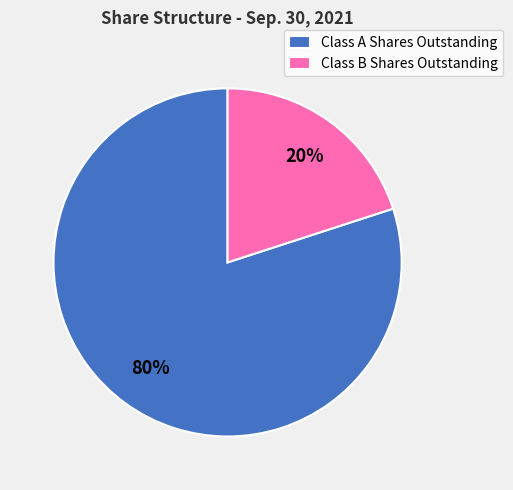

To the nearest percent, what is the difference between the largest and smallest slice percentages?

60%